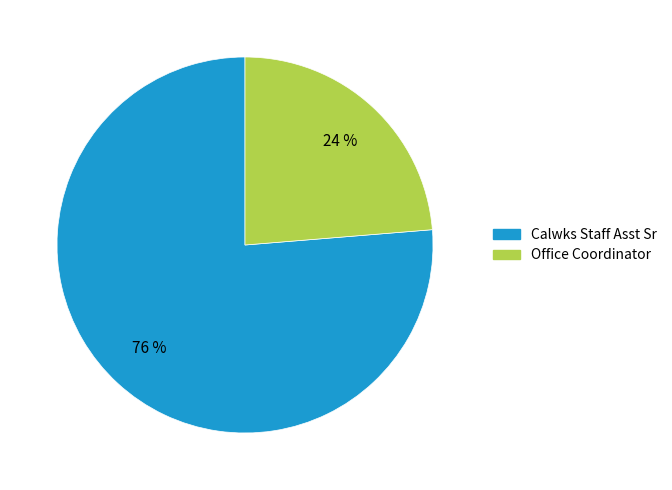

Which slice represents more than half of the pie?

Calwks Staff Asst Sr